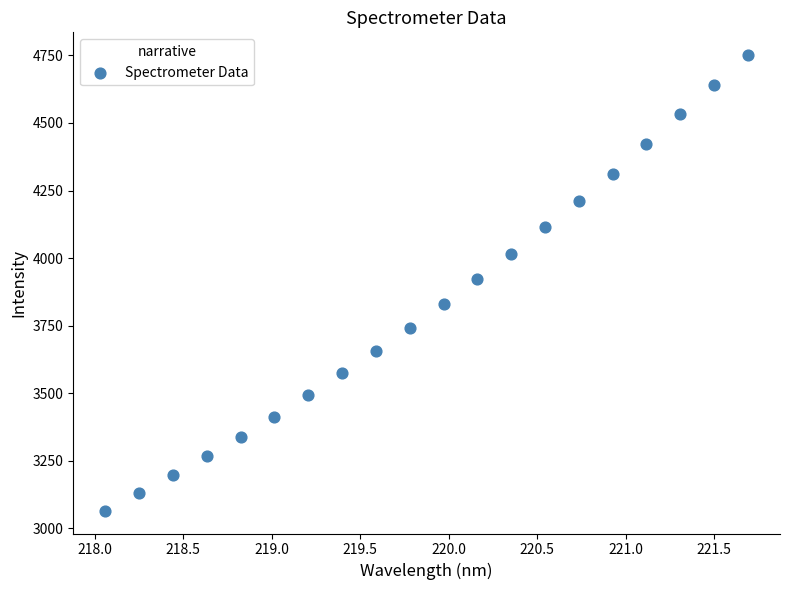

What is the range of Y values (max minus min)?

1685.2